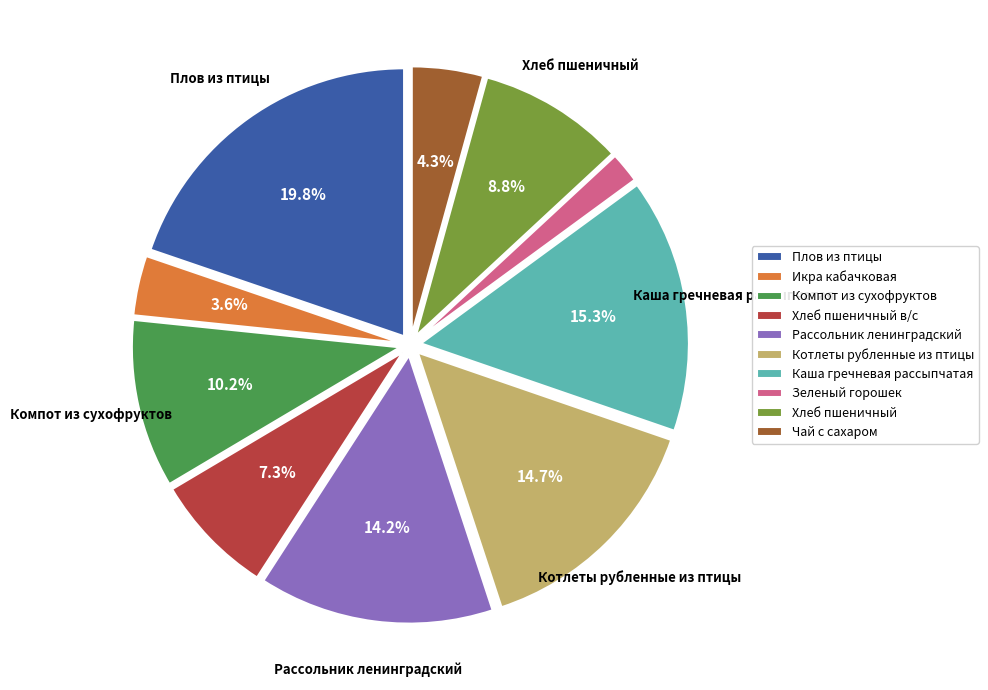

Is there any slice that represents more than half of the pie?

No